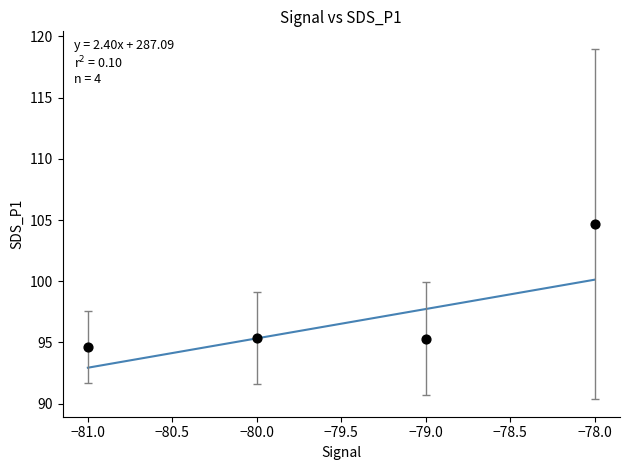

What is the range of X values (max minus min)?

3.0